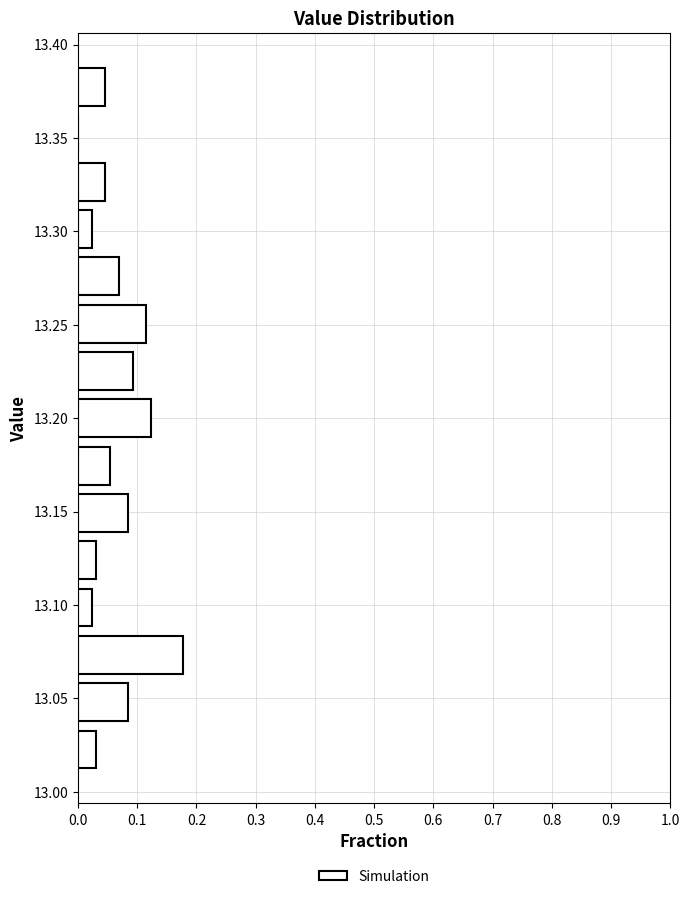

Which range on the y-axis has the longest bar?

13.060 to 13.085